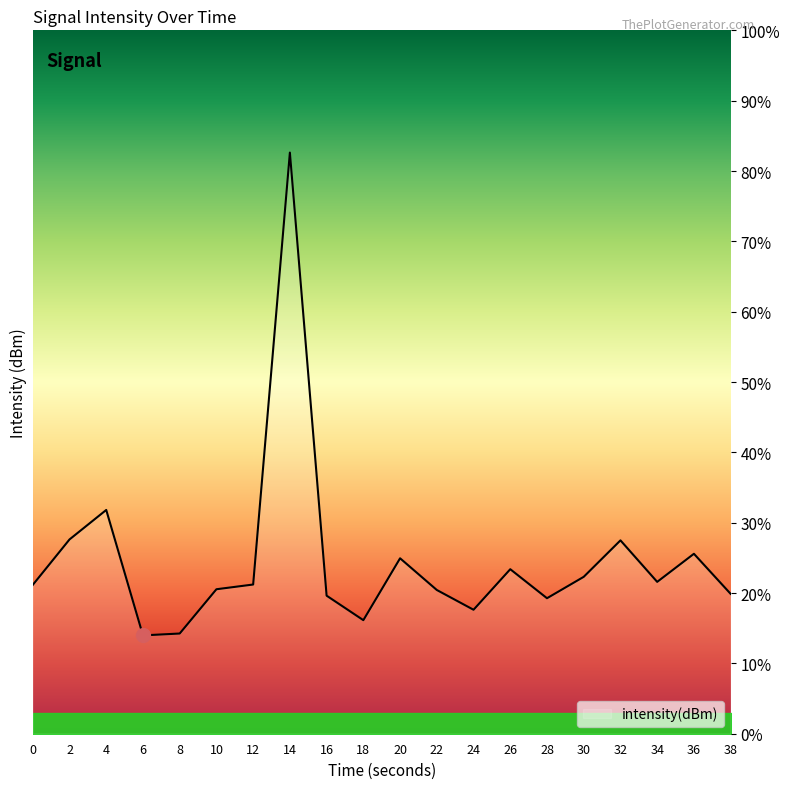

What is the minimum value shown in the chart?

14.0